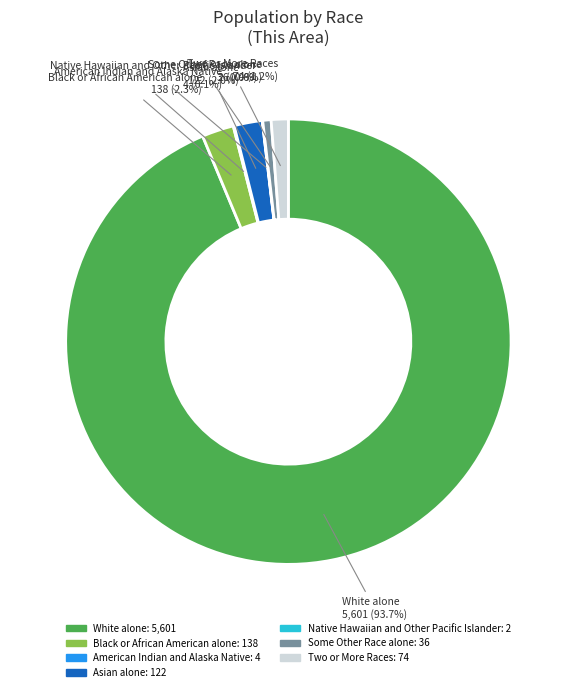

Do Black or African American alone and Two or More Races together represent more than half of the pie?

No